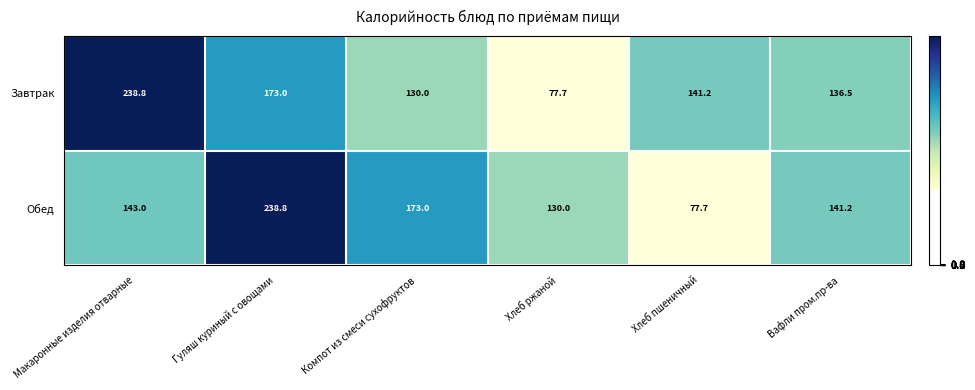

What is the sum of the Завтрак values at Гуляш куриный с овощами and Хлеб ржаной?

250.7